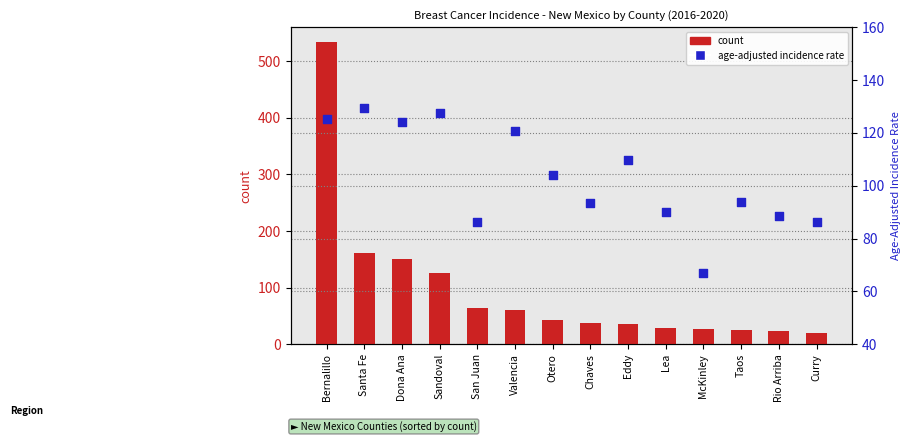

Which series contains the lowest Y value?

count